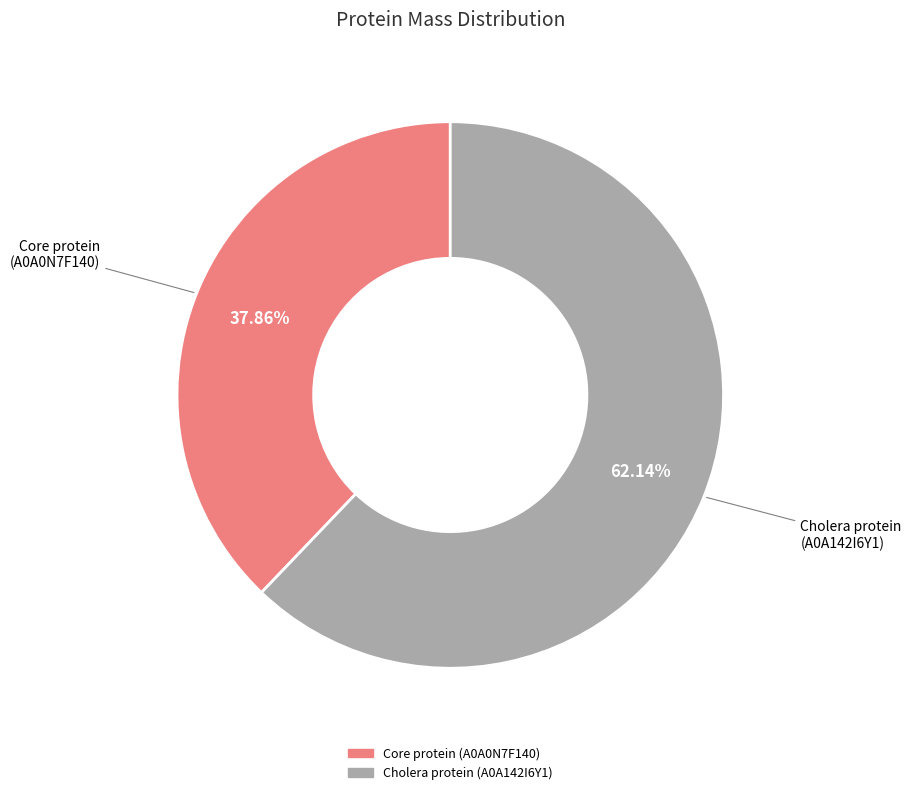

Is there a majority slice in this chart?

Yes